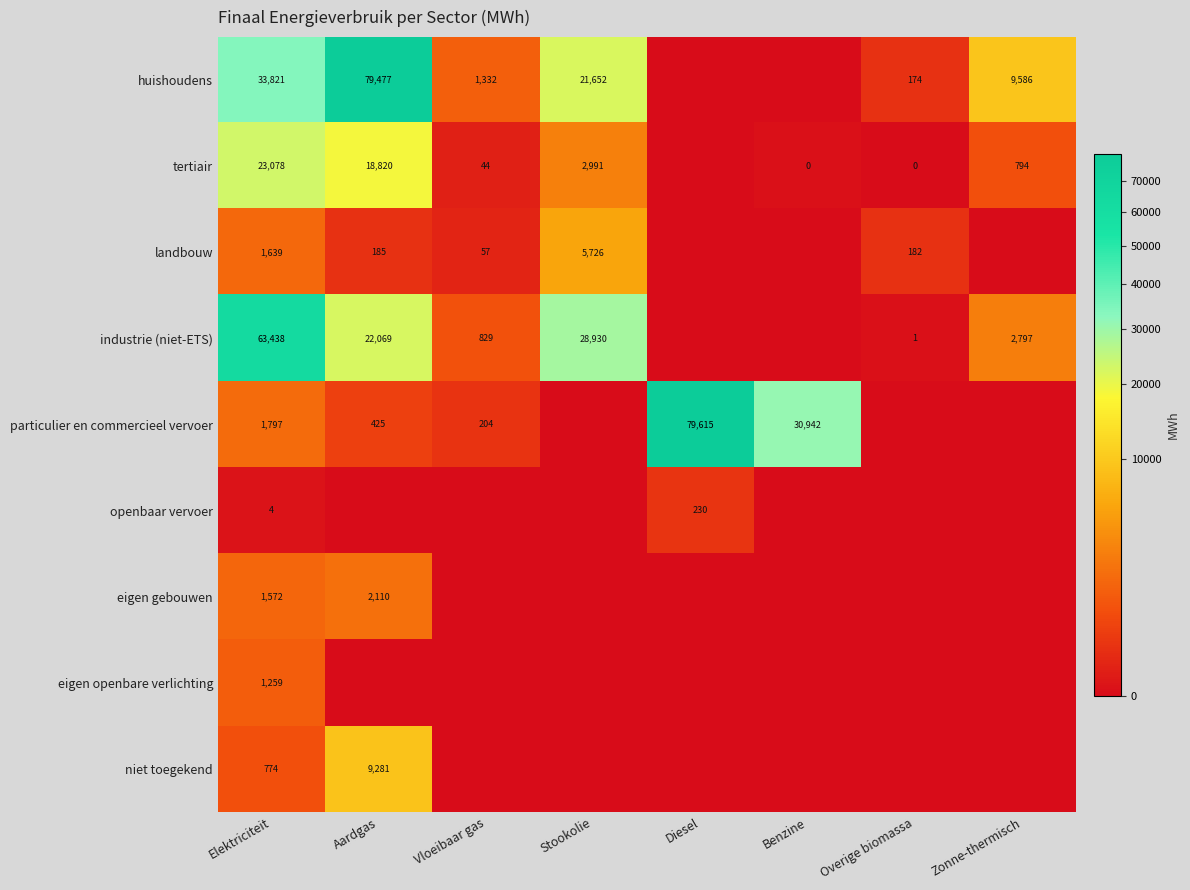

The eigen gebouwen series shows 2110 at Aardgas. True or false?

True